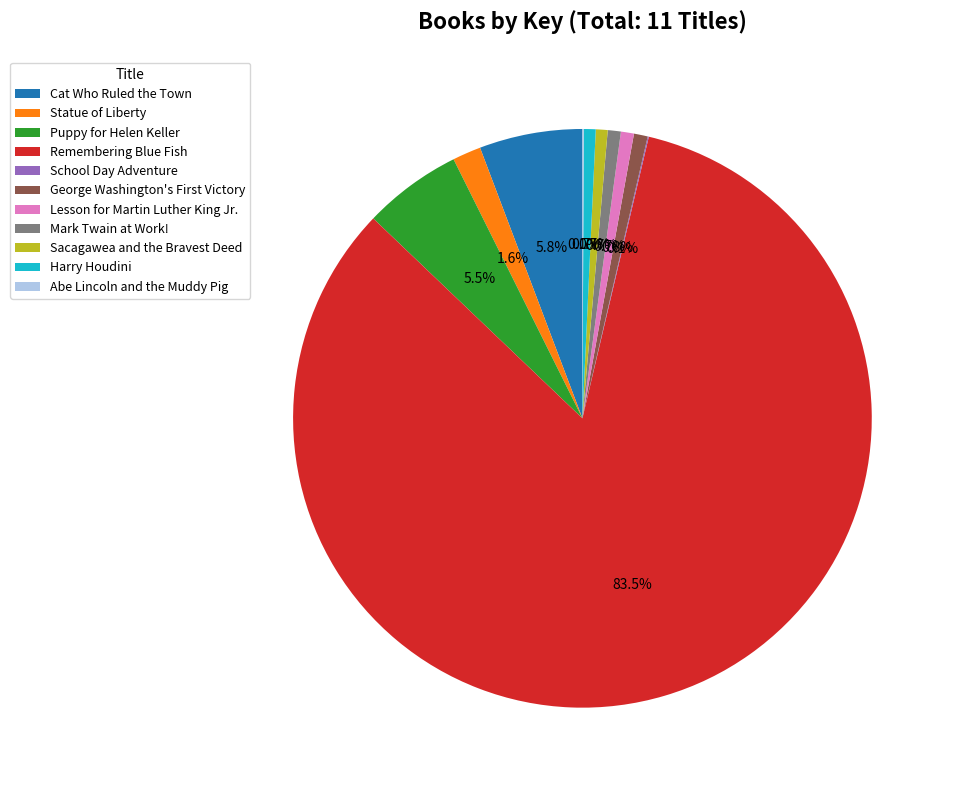

Which category has the biggest portion of the pie?

Remembering Blue Fish